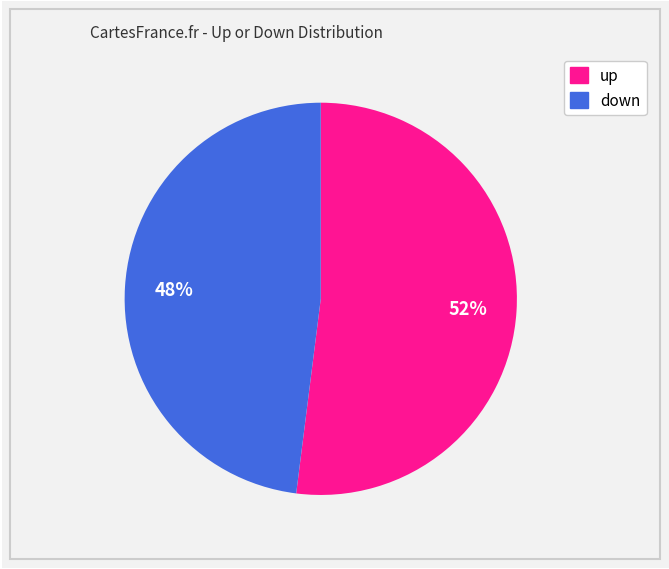

The up slice represents 52% of the pie. True or false?

True